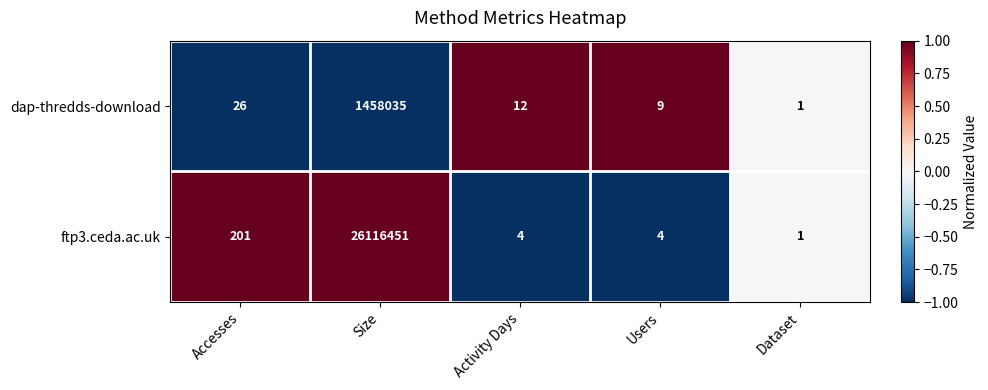

At which category is the sum across all series the highest?

Size